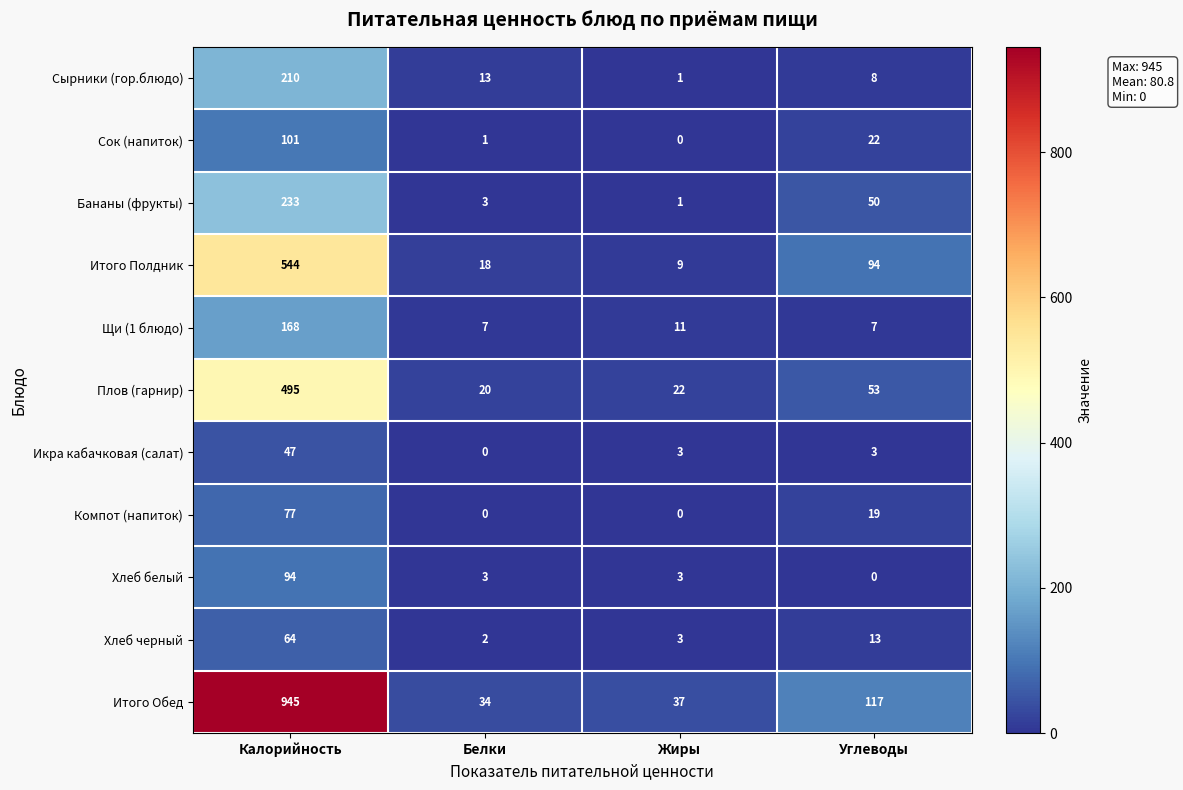

What is the difference between the Икра кабачковая (салат) values at Белки and Жиры?

3